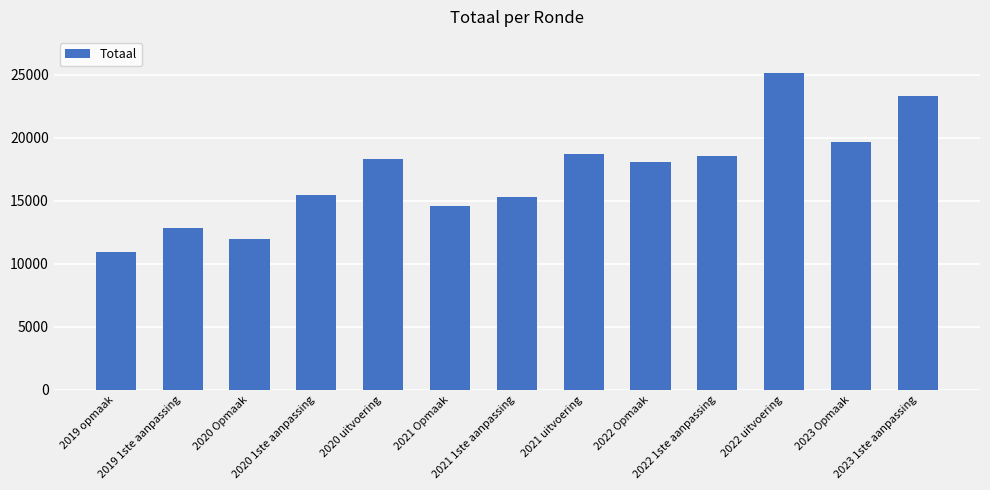

At which category does the chart reach its peak across all series?

2022 uitvoering